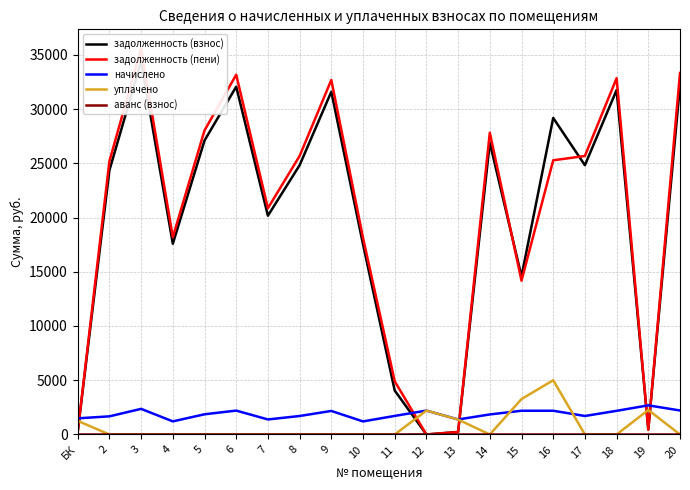

How many values in задолженность (пени) are above zero?

19